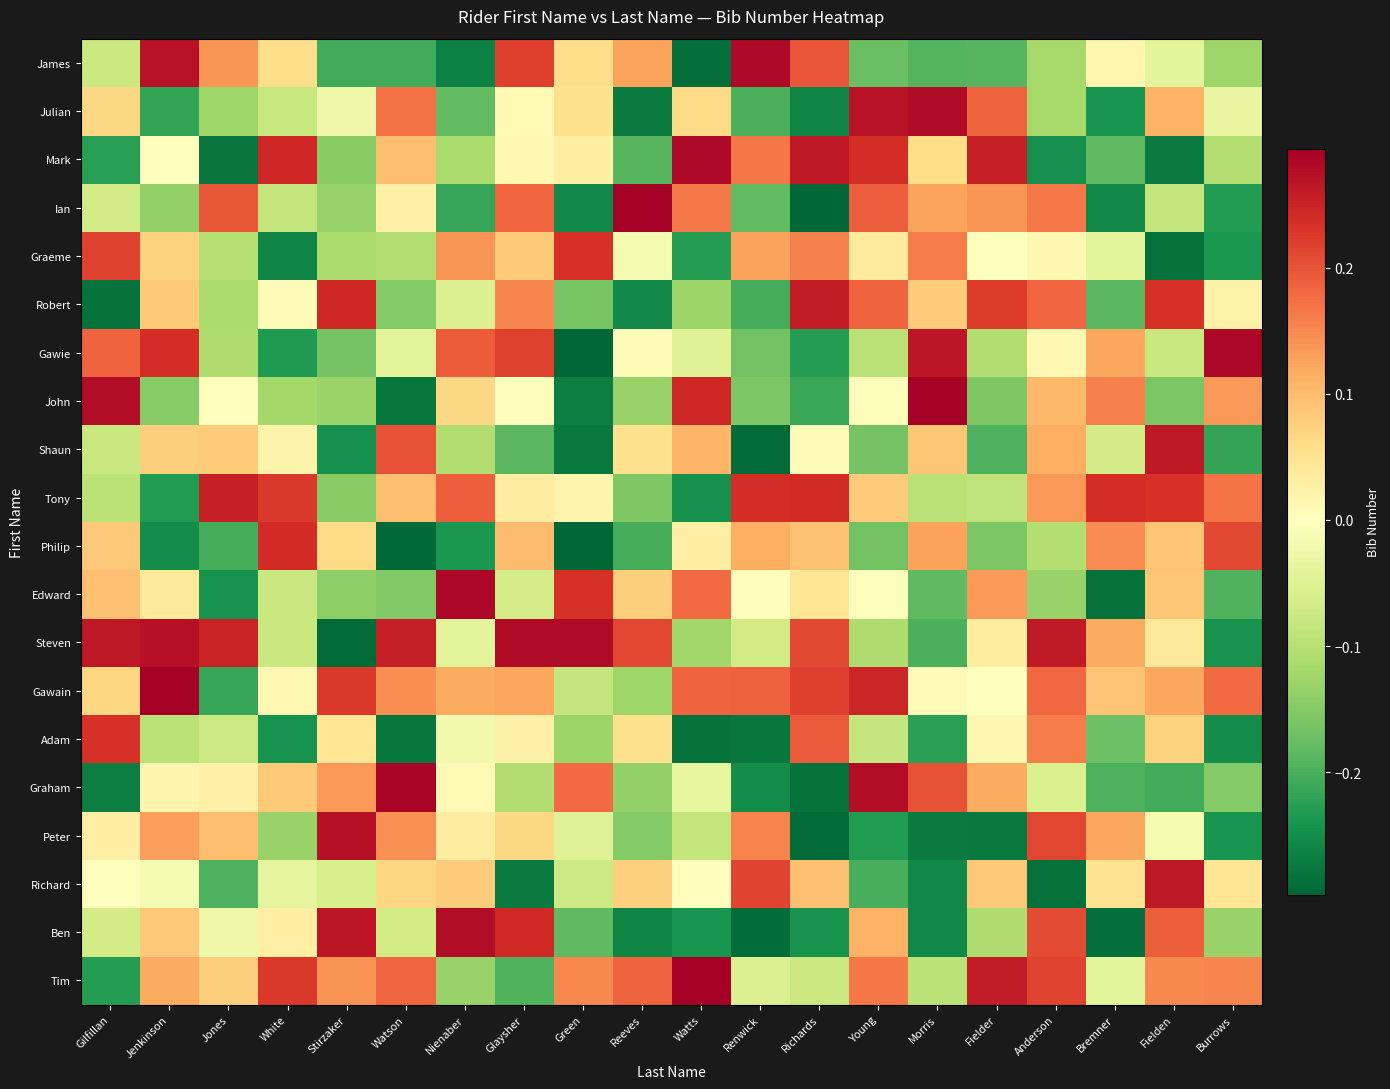

Count the number of data series in this chart.

20